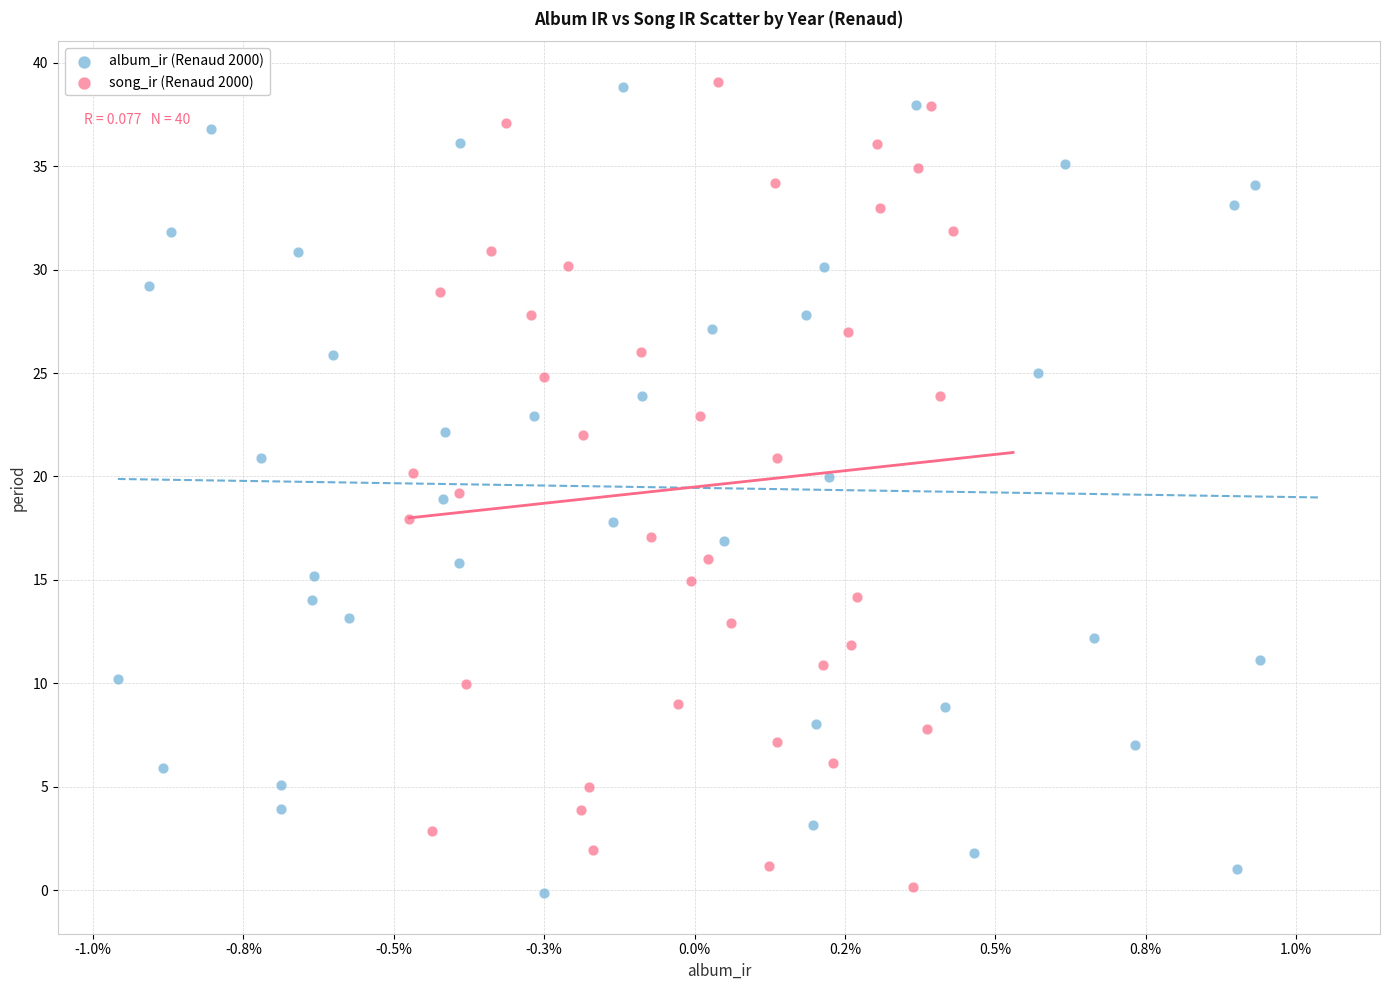

Which series has the largest Y range (max minus min)?

album_ir (Renaud 2000)